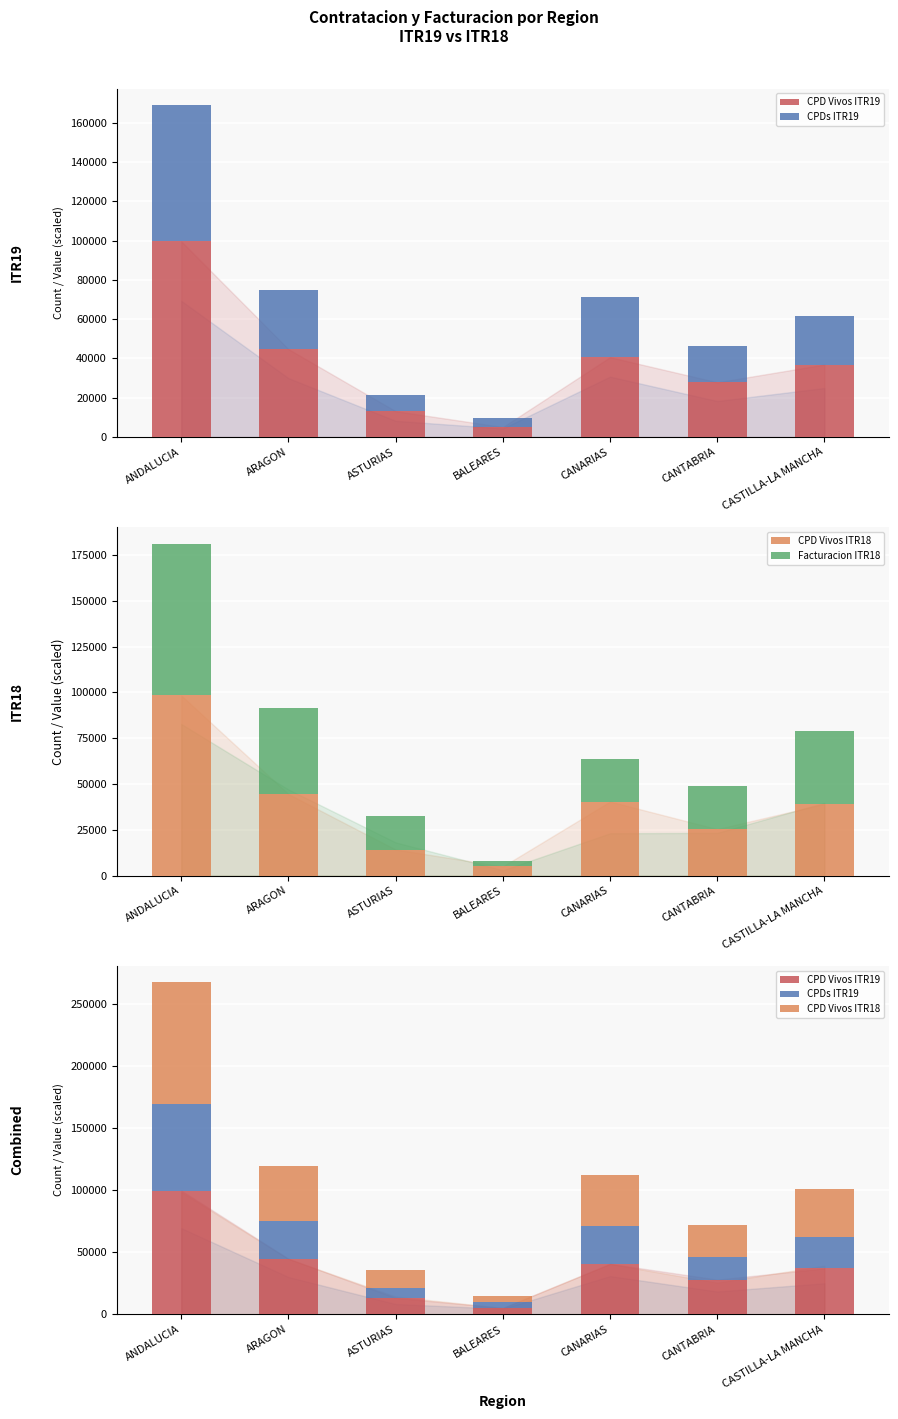

The Facturacion ITR18 series shows 47014.8 at ARAGON. True or false?

True